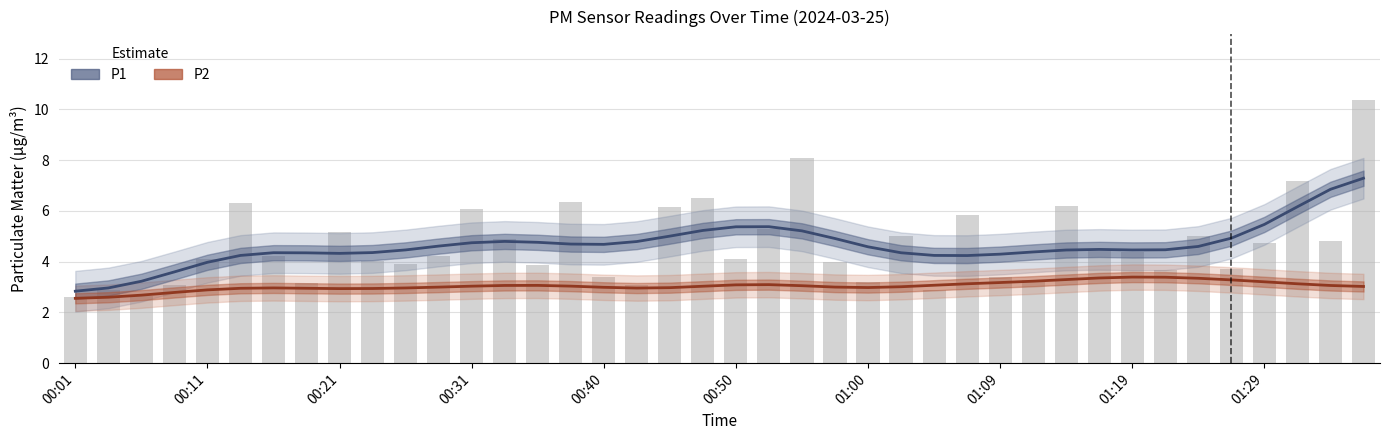

Where is P1 (Estimate) nearest to the value 5?

18